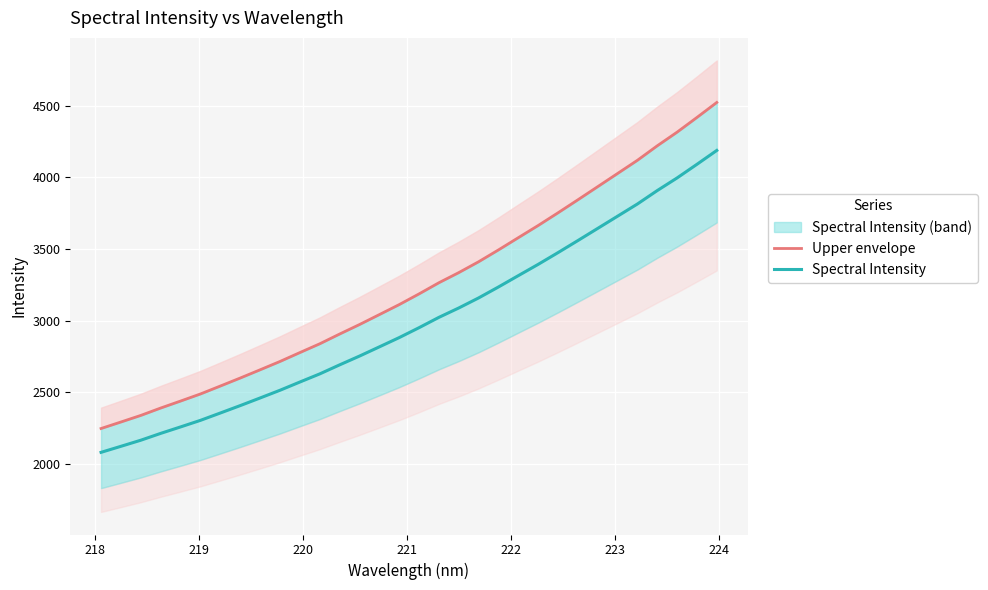

Rank the series by their average value, from highest to lowest.

Upper envelope, Spectral Intensity